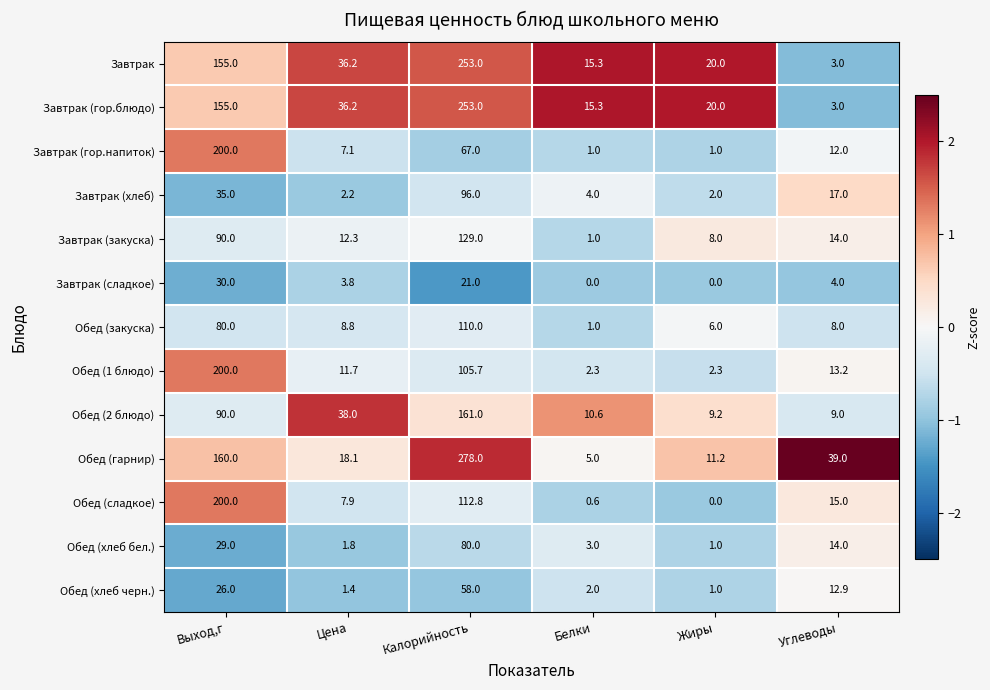

Where does the Завтрак (гор.блюдо) series first go above 36?

Выход,г